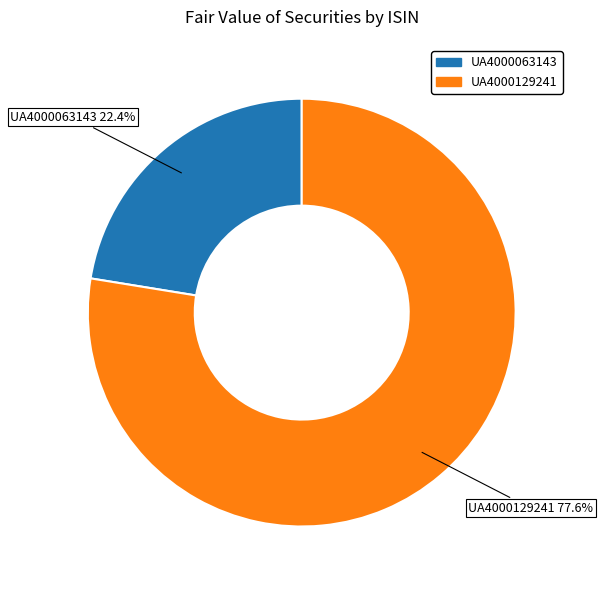

Which category accounts for the majority?

UA4000129241